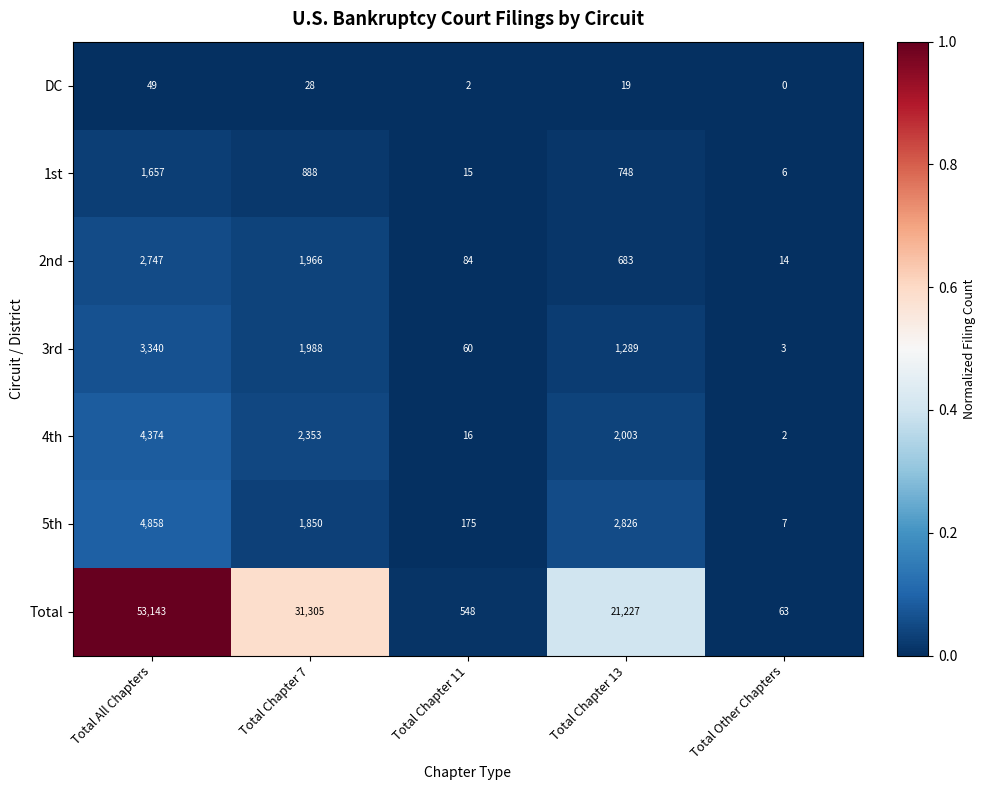

What is the sum of the 4th values at Total All Chapters and Total Chapter 7?

6727